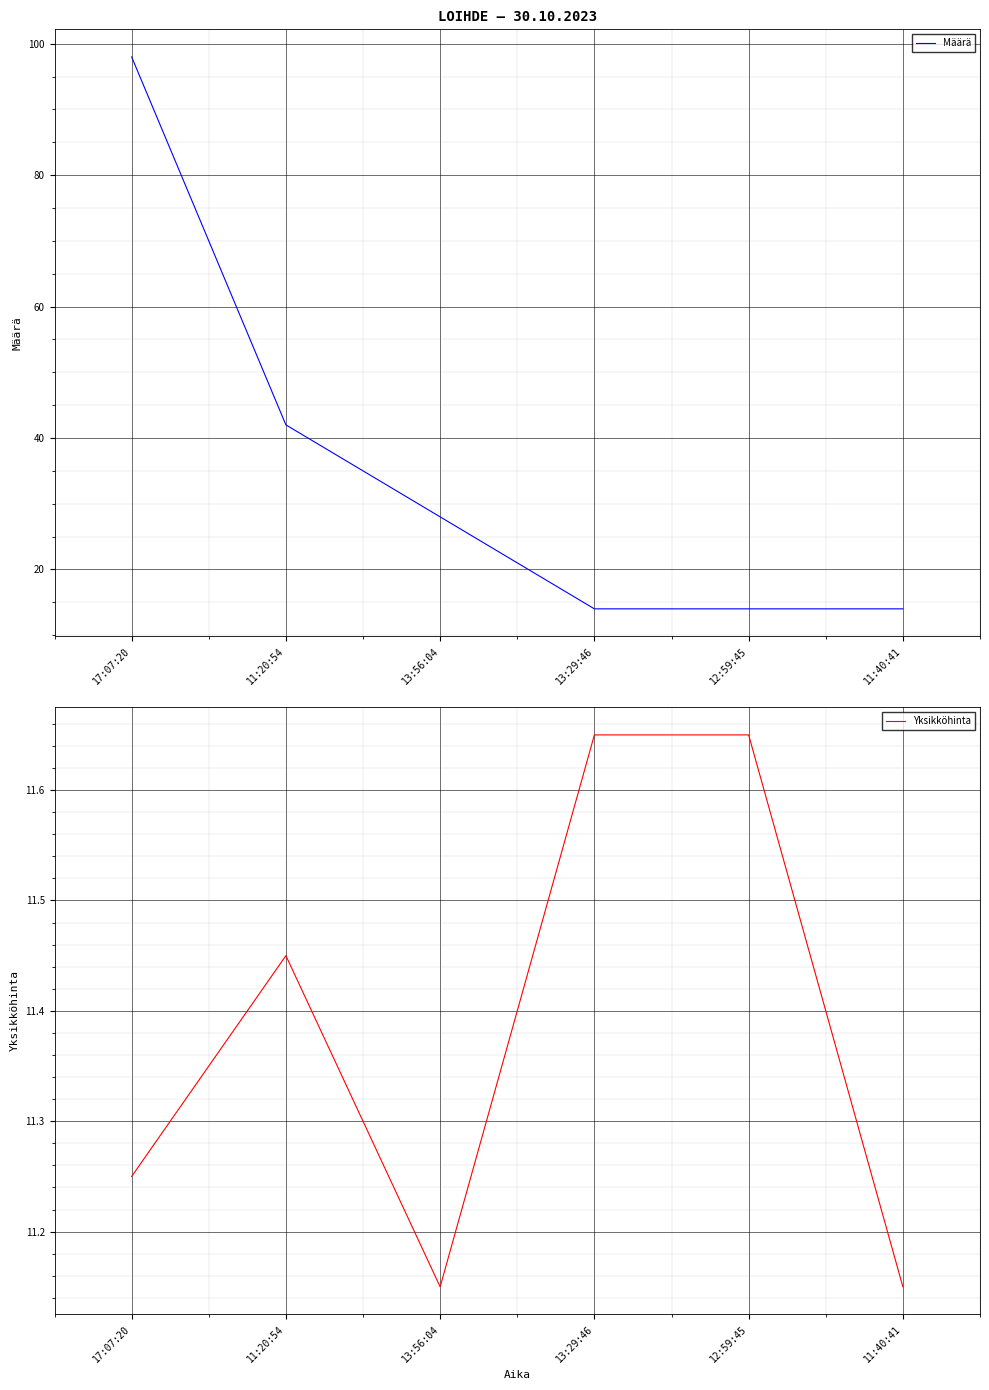

Is it true that Määrä equals 14.0 at 12:59:45?

True